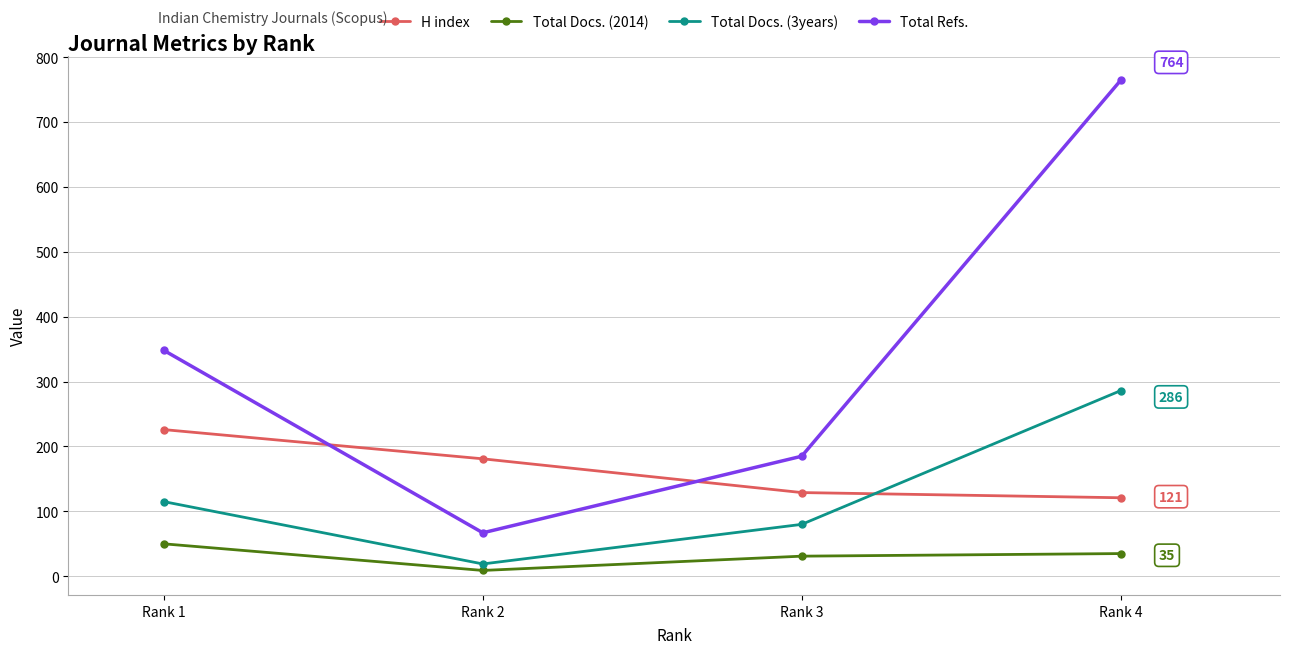

What is the value of the H index point at the 1st from the left?

226